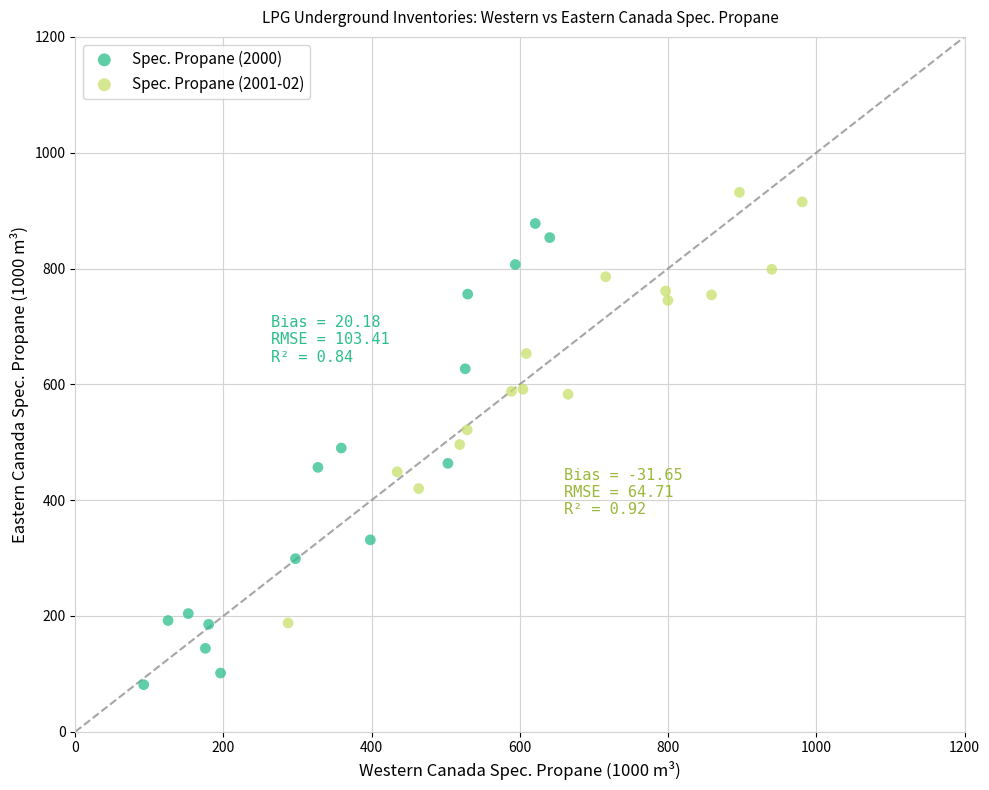

Which series has the widest spread of Y values?

Spec. Propane (2000)